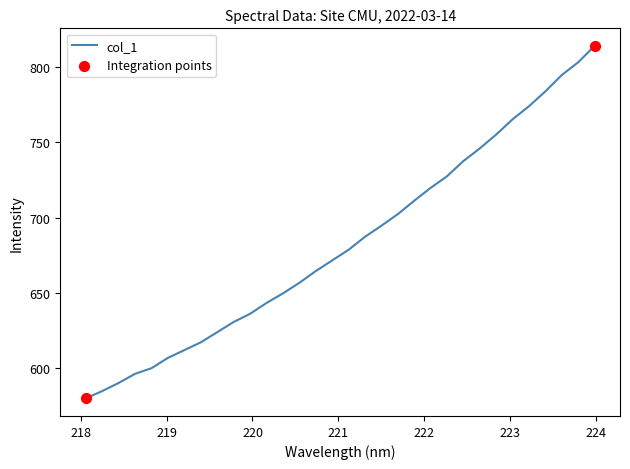

What is the difference between the maximum and minimum values?

234.3